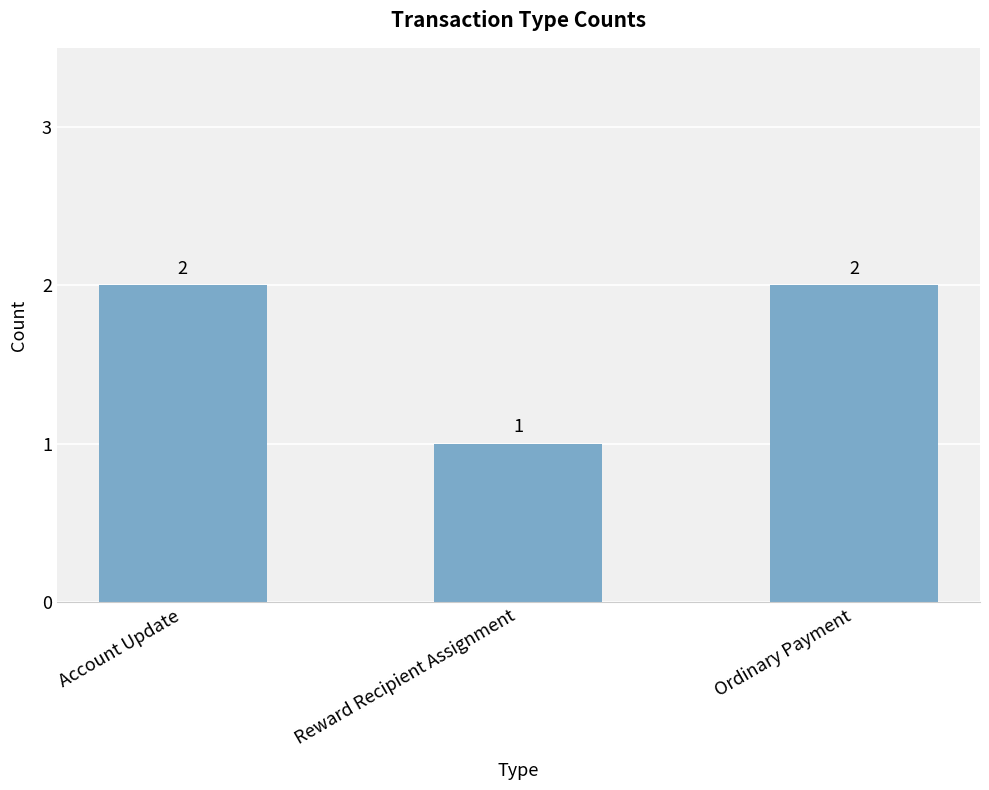

Which has a higher value, Reward Recipient Assignment or Account Update?

Account Update